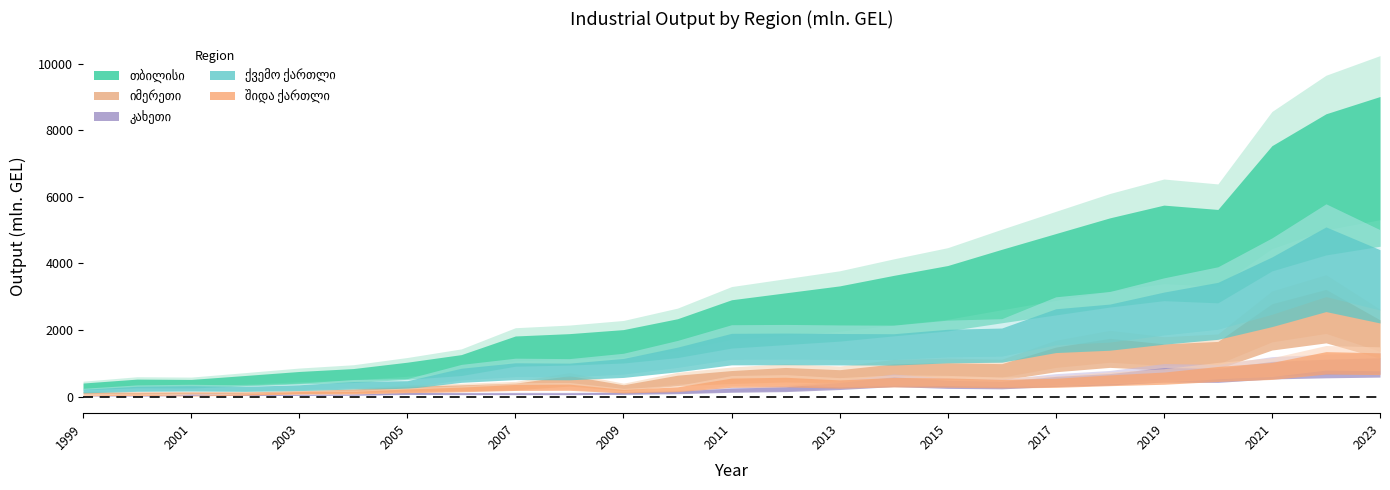

How many lines are shown in the chart?

5